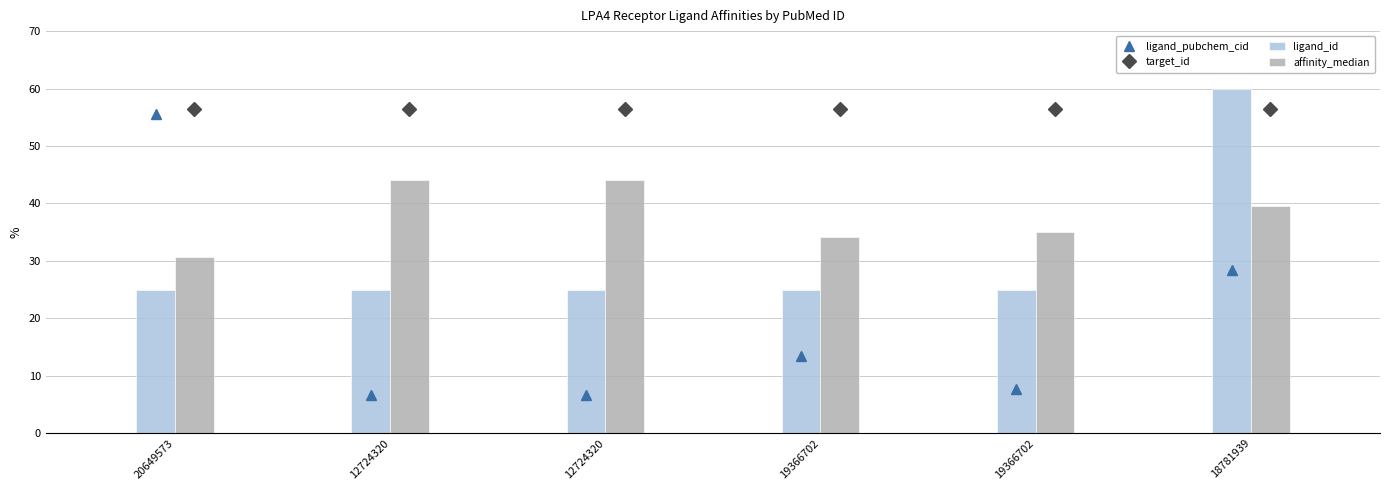

Which label corresponds to the smallest value in the chart?

12724320